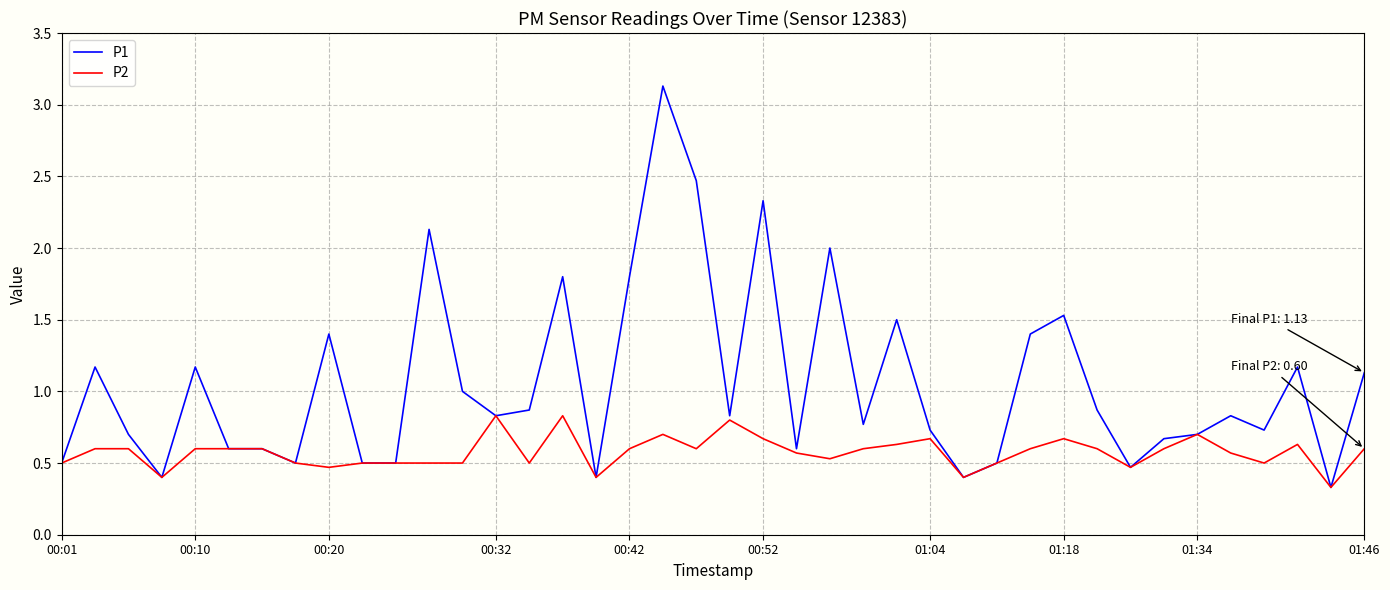

What is the lowest value of the P1 series?

0.3